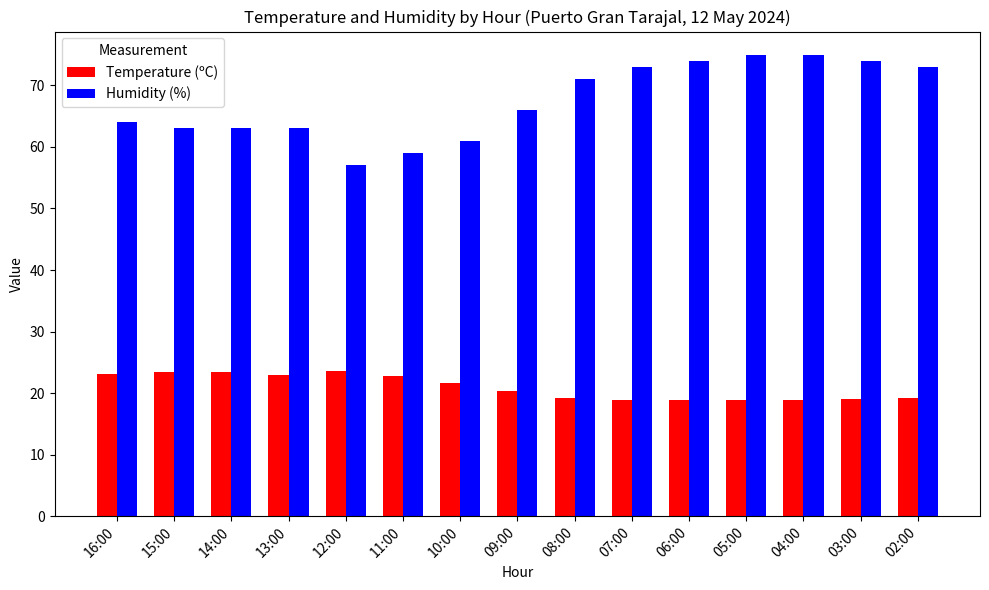

True or false: Temperature (ºC) has a value of 23.0 at 13:00.

True